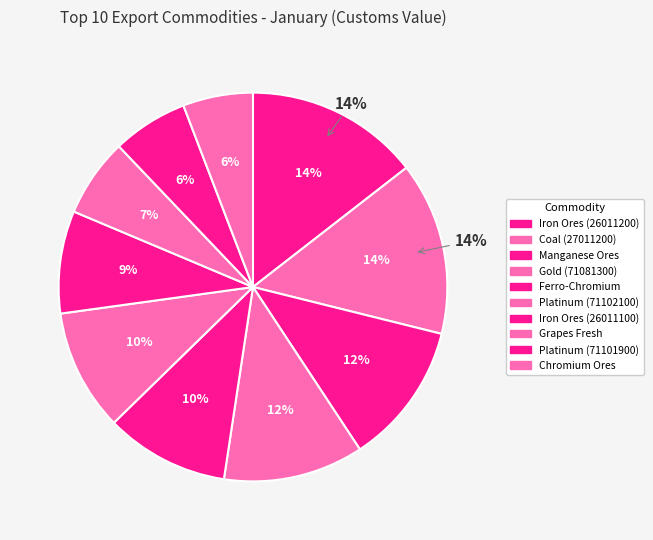

How many slices are in this pie chart?

10